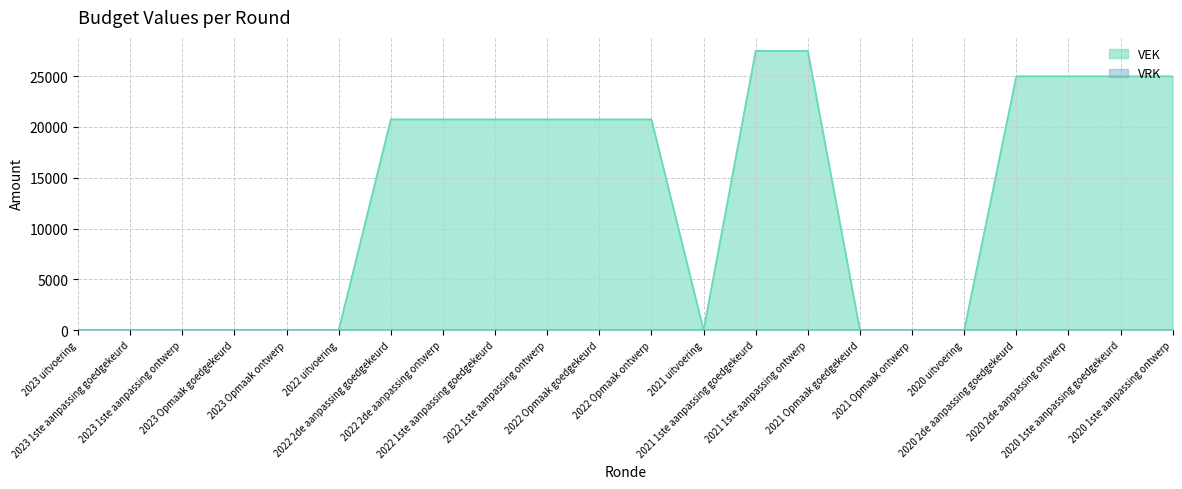

Reading right to left, transcribe all the data shown in this chart.

25000	25000	25000	25000	0	0	0	27500	27500	0	20750	20750	20750	20750	20750	20750	0	0	0	0	0	0